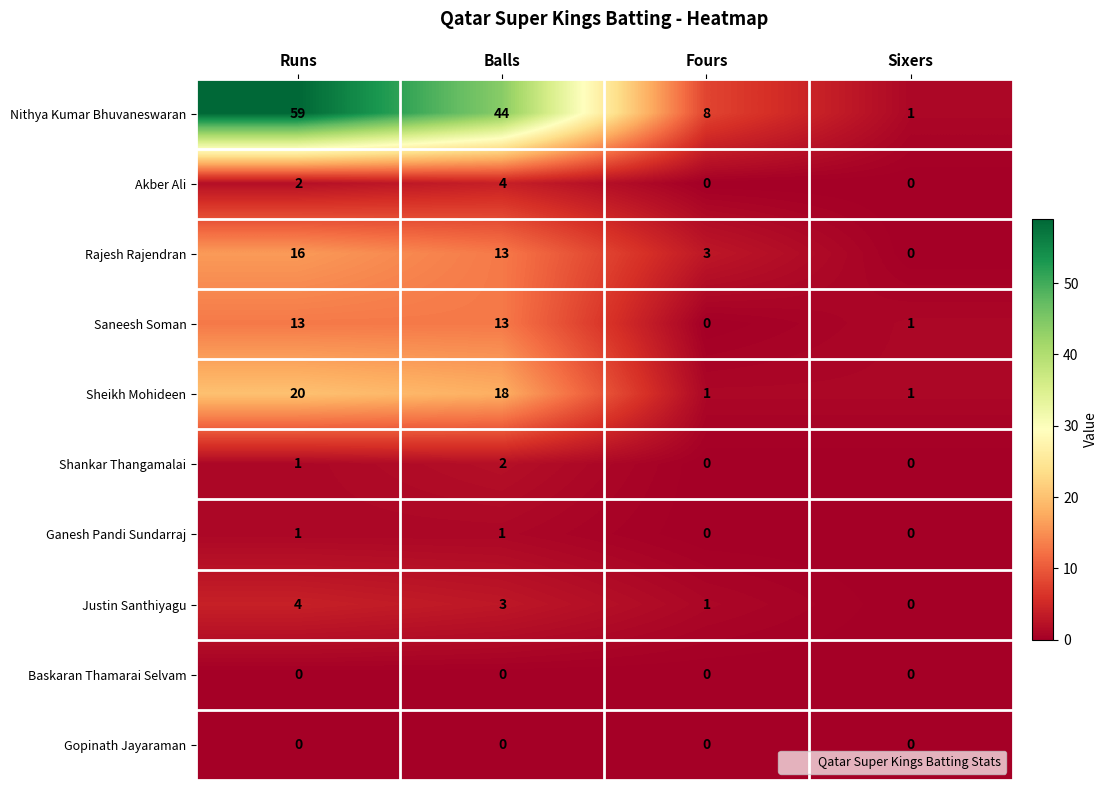

What is the sum of all Justin Santhiyagu values?

8